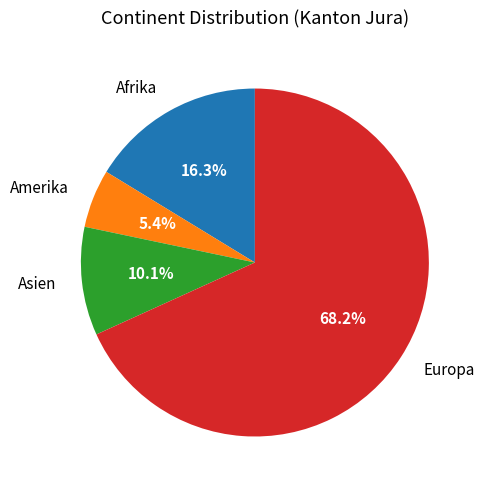

To the nearest percent, what is the difference between the largest and smallest slice percentages?

63%